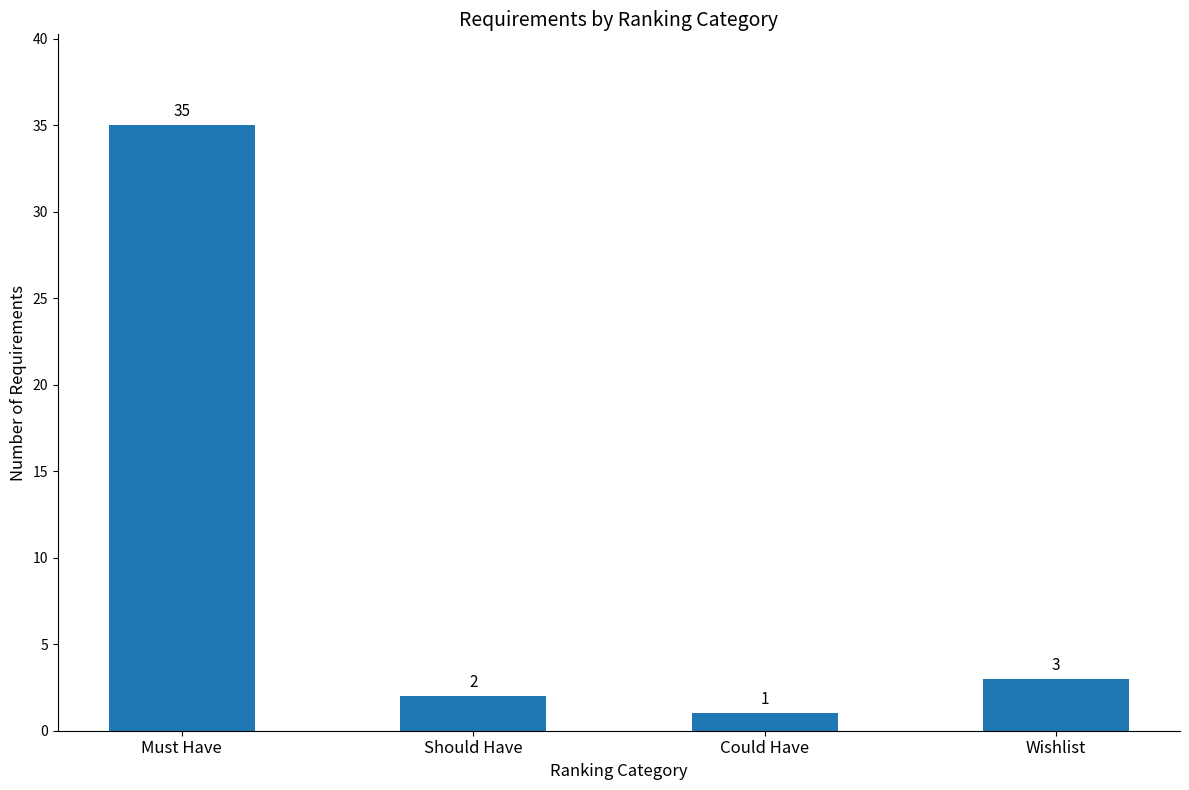

What is the sum of the values at Should Have and Must Have?

37